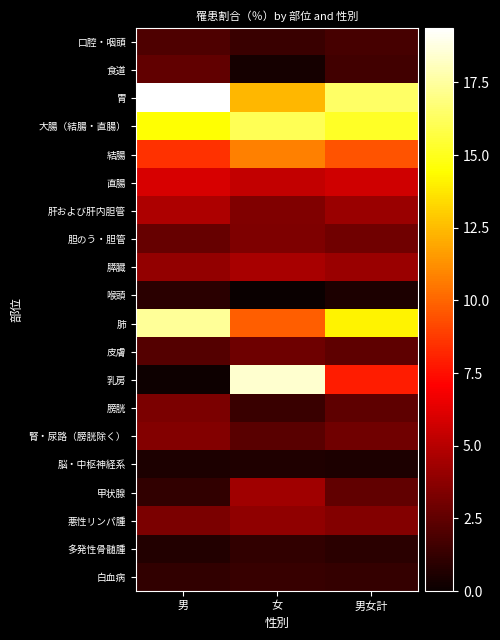

Which series has the largest total across all categories?

胃